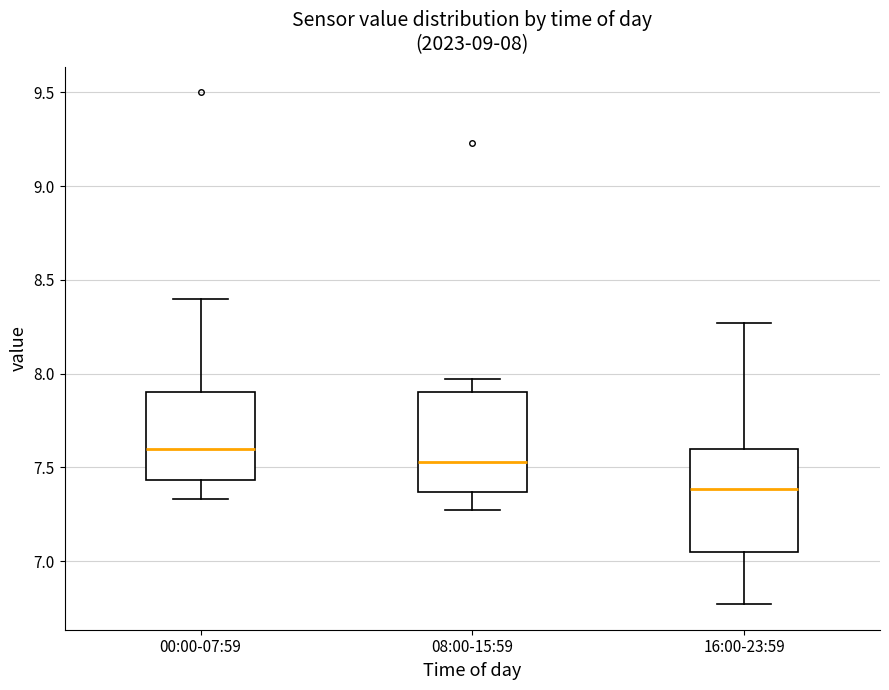

Which box's median line is the lowest?

16:00-23:59